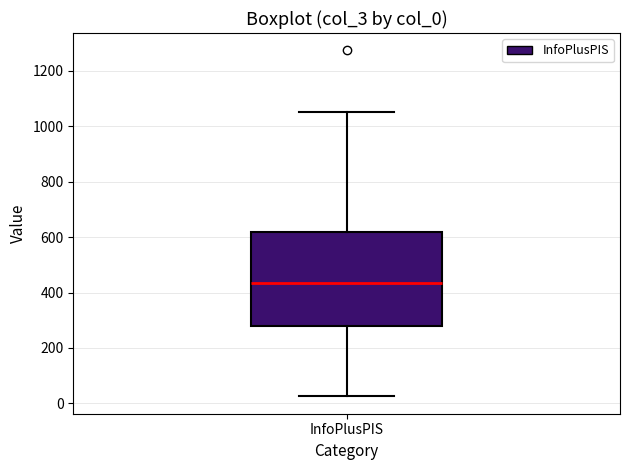

Where is the lower edge of the box for InfoPlusPIS on the y-axis? The values are not printed on the chart, so give them approximately, as read against the axis.

280